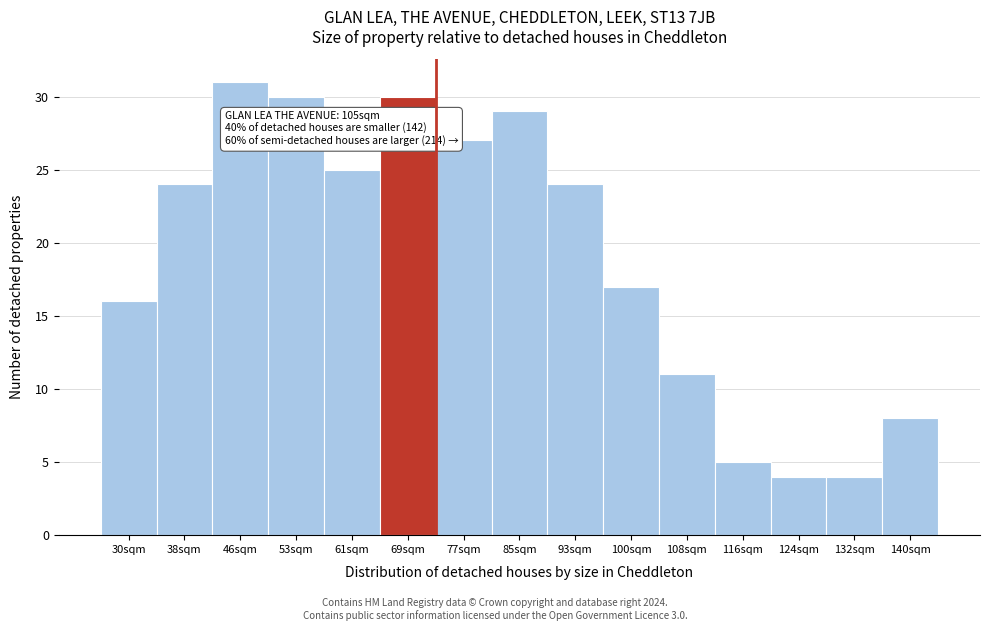

Reading left to right, transcribe all the data shown in this chart.

30sqm=16	38sqm=24	46sqm=31	53sqm=30	61sqm=25	69sqm=30	77sqm=27	85sqm=29	93sqm=24	100sqm=17	108sqm=11	116sqm=5	124sqm=4	132sqm=4	140sqm=8